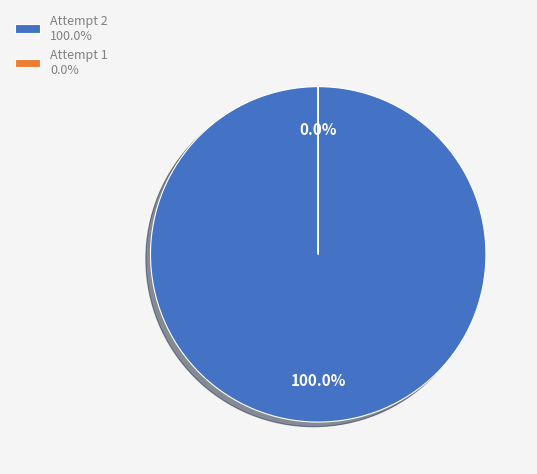

To the nearest percent, what is the difference between the largest and smallest slice percentages?

100%